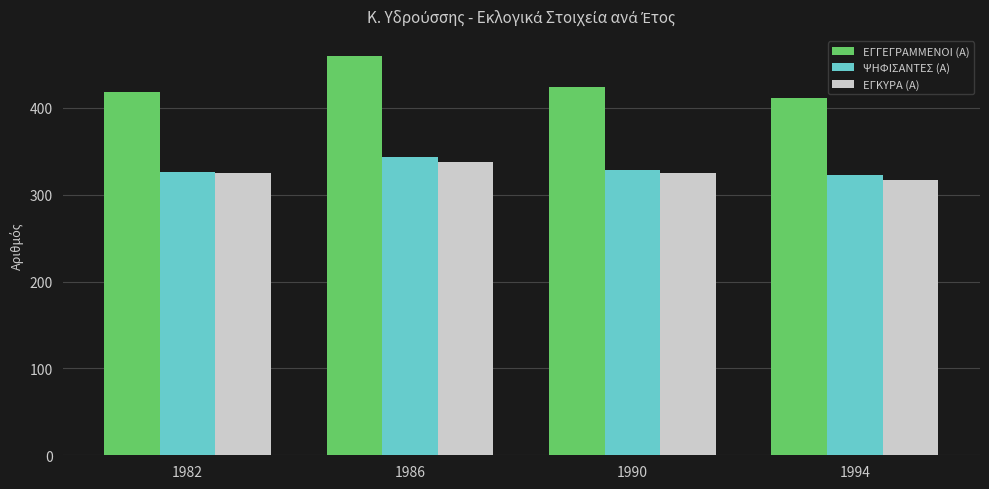

How many ΕΓΓΕΓΡΑΜΜΕΝΟΙ (Α) values are between 418 and 460?

3